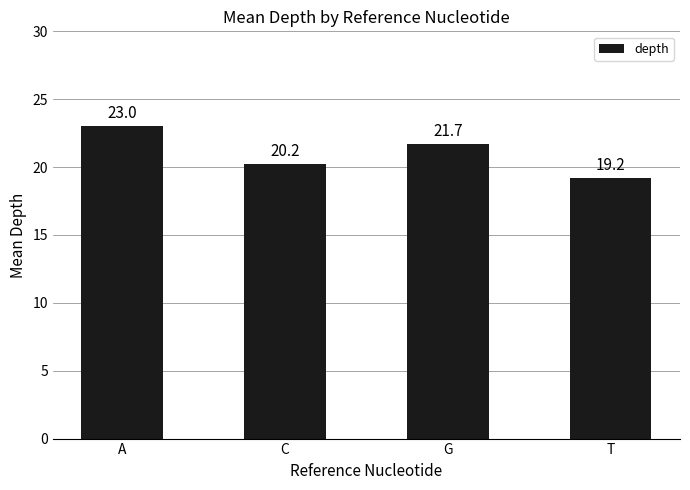

True or false: the data shows 39.3 at A.

False